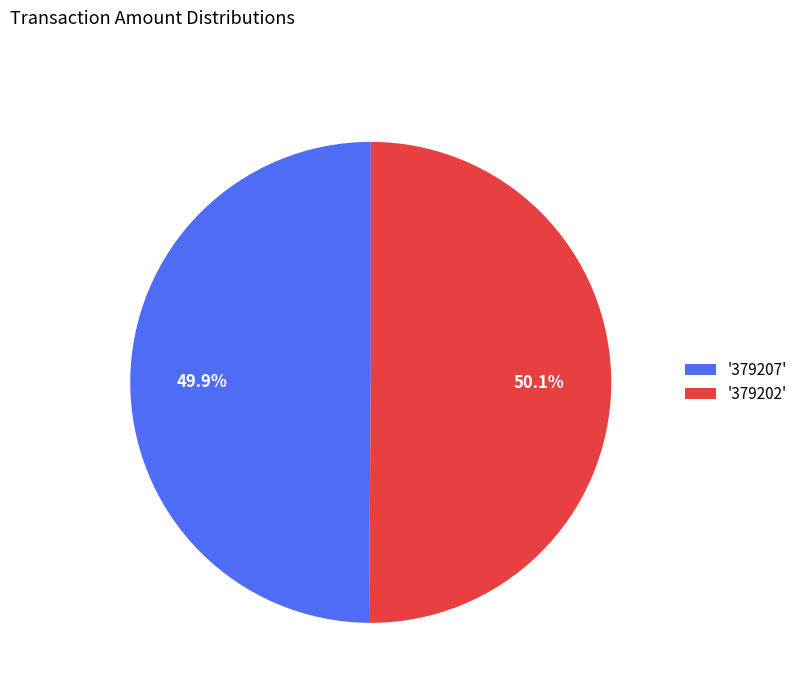

Does any single category account for the majority?

Yes